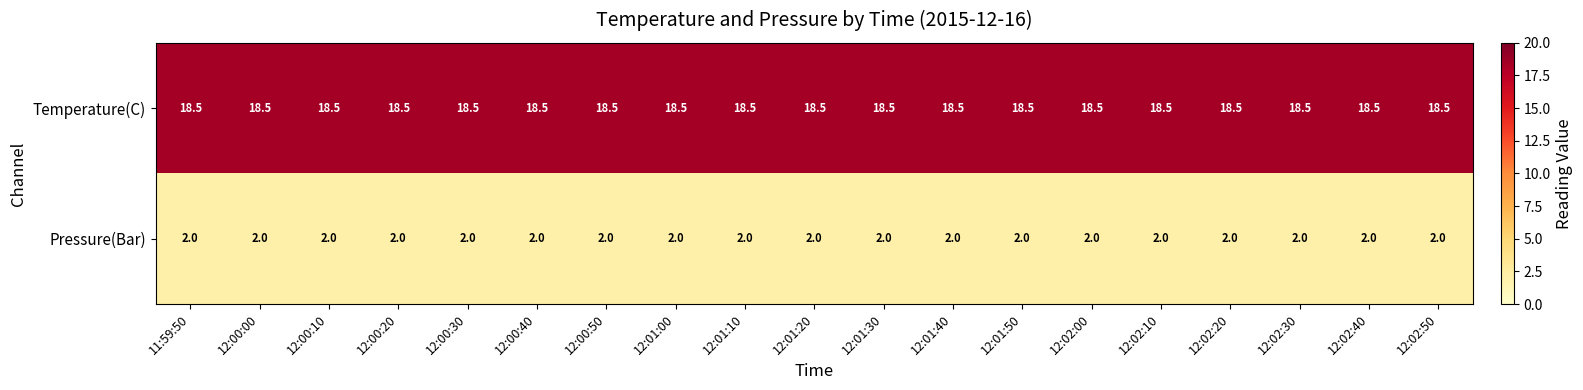

What is the smallest value displayed?

2.0